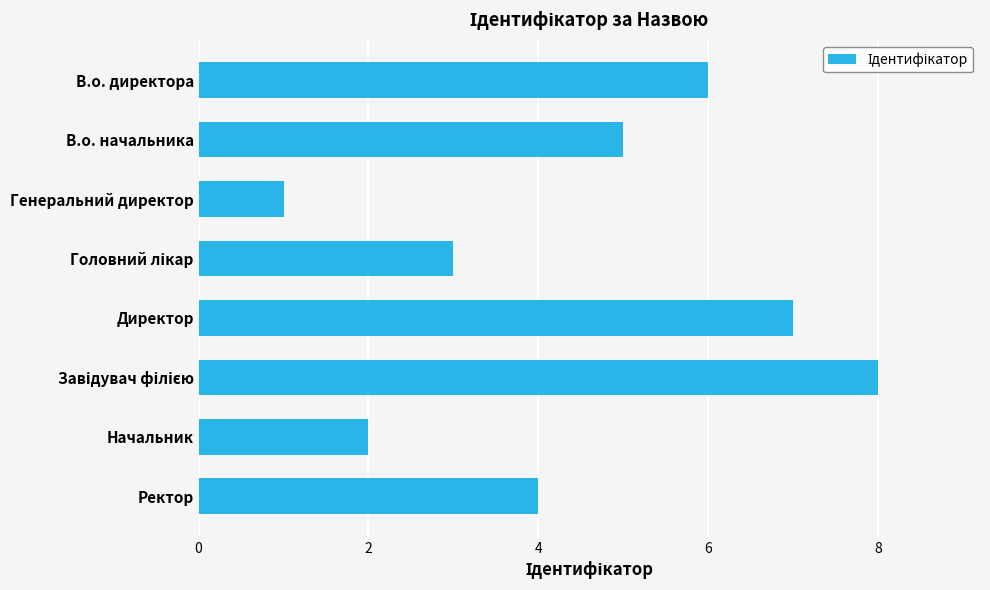

What is the label of the 2nd bar from the top?

В.о. начальника